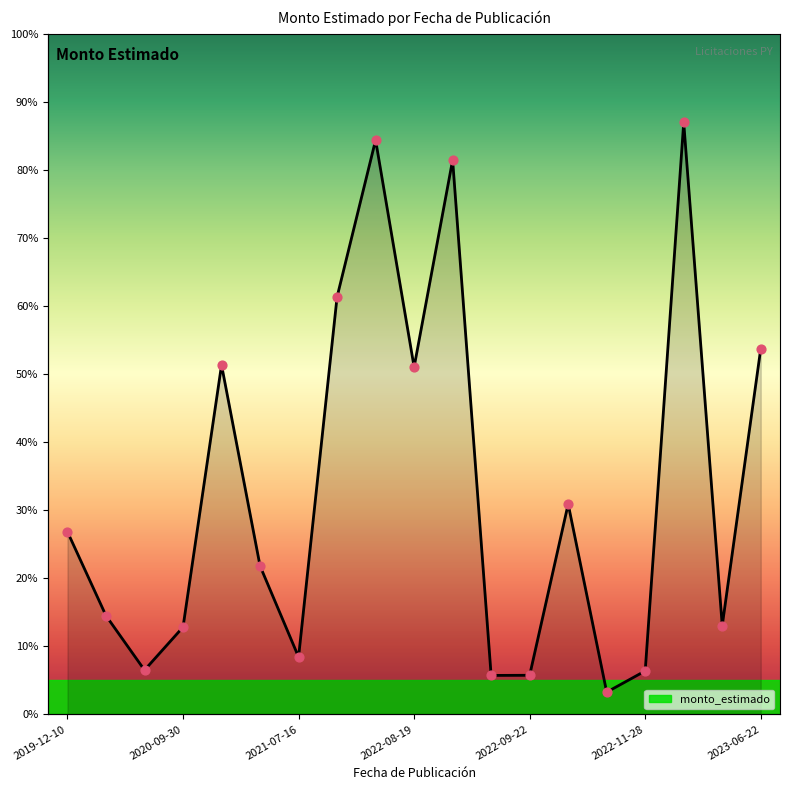

What is the change in value from 2021-06-15 to 2021-11-29?

+1920673472